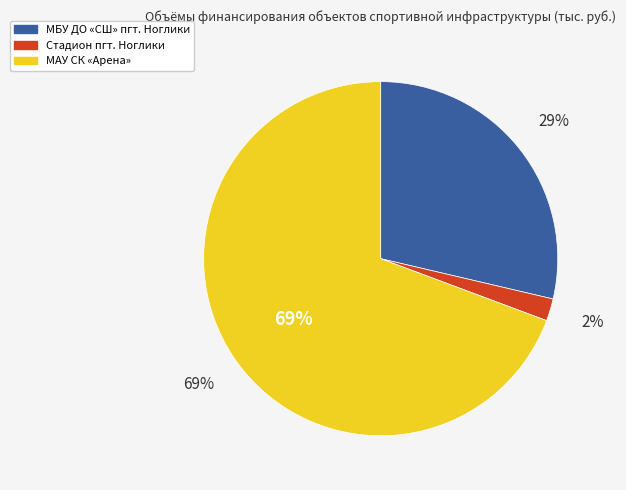

To the nearest percent, what percentage of the pie is МБУ ДО «СШ» пгт. Ноглики?

29%